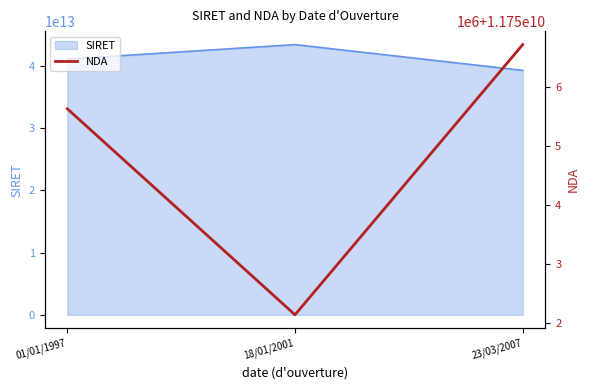

The chart shows a value of 11752133875 at 18/01/2001. True or false?

True